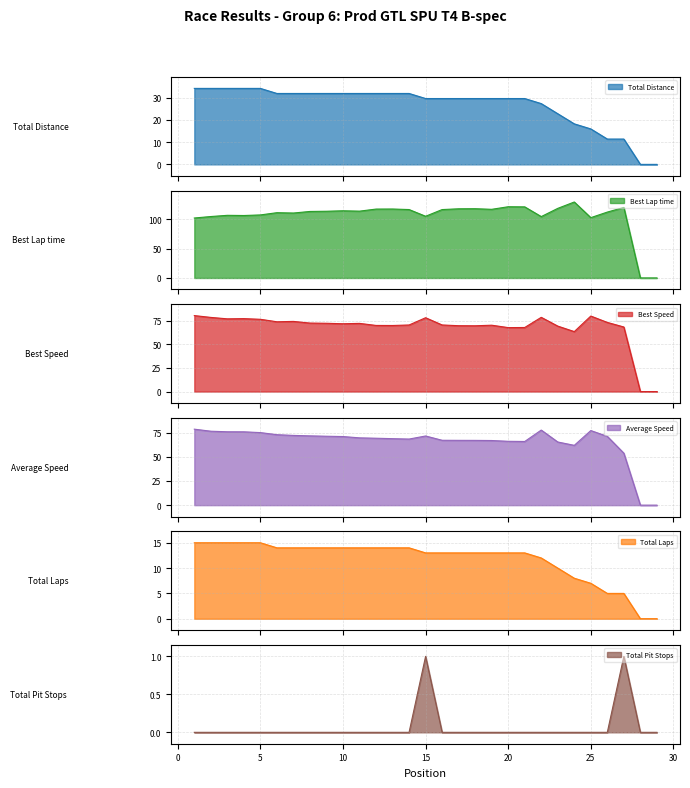

Reading left to right, transcribe all the data shown in this chart.

Total Distance: 34.2	34.2	34.2	34.2	34.2	31.9	31.9	31.9	31.9	31.9	31.9	31.9	31.9	31.9	29.6	29.6	29.6	29.6	29.6	29.6	29.6	27.3	22.8	18.2	16.0	11.4	11.4	0.0	0.0
Best Lap time: 101.9	104.4	106.5	106.2	107.1	111.0	110.4	113.0	113.4	114.2	113.6	117.1	117.2	116.3	104.9	116.3	117.6	117.7	116.7	121.1	120.9	104.3	118.3	129.1	102.5	112.0	119.9	0.0	0.0
Best Speed: 80.5	78.6	77.1	77.3	76.6	73.9	74.3	72.6	72.4	71.8	72.2	70.1	70.0	70.6	78.2	70.6	69.8	69.7	70.3	67.8	67.9	78.7	69.4	63.5	80.0	73.3	68.4	0.0	0.0
Average Speed: 78.7	76.5	76.0	75.9	75.1	72.9	72.2	71.7	71.3	71.0	69.7	69.3	68.8	68.4	71.6	67.2	67.1	67.0	66.9	66.1	65.9	77.7	65.4	61.9	77.2	71.2	53.8	0.0	0.0
Total Laps: 15.0	15.0	15.0	15.0	15.0	14.0	14.0	14.0	14.0	14.0	14.0	14.0	14.0	14.0	13.0	13.0	13.0	13.0	13.0	13.0	13.0	12.0	10.0	8.0	7.0	5.0	5.0	0.0	0.0
Total Pit Stops: 0.0	0.0	0.0	0.0	0.0	0.0	0.0	0.0	0.0	0.0	0.0	0.0	0.0	0.0	1.0	0.0	0.0	0.0	0.0	0.0	0.0	0.0	0.0	0.0	0.0	0.0	1.0	0.0	0.0